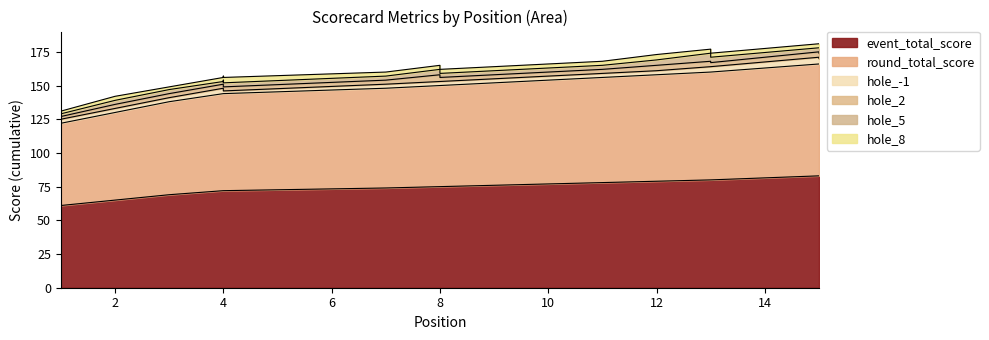

What is the total value across all series at 12?

173